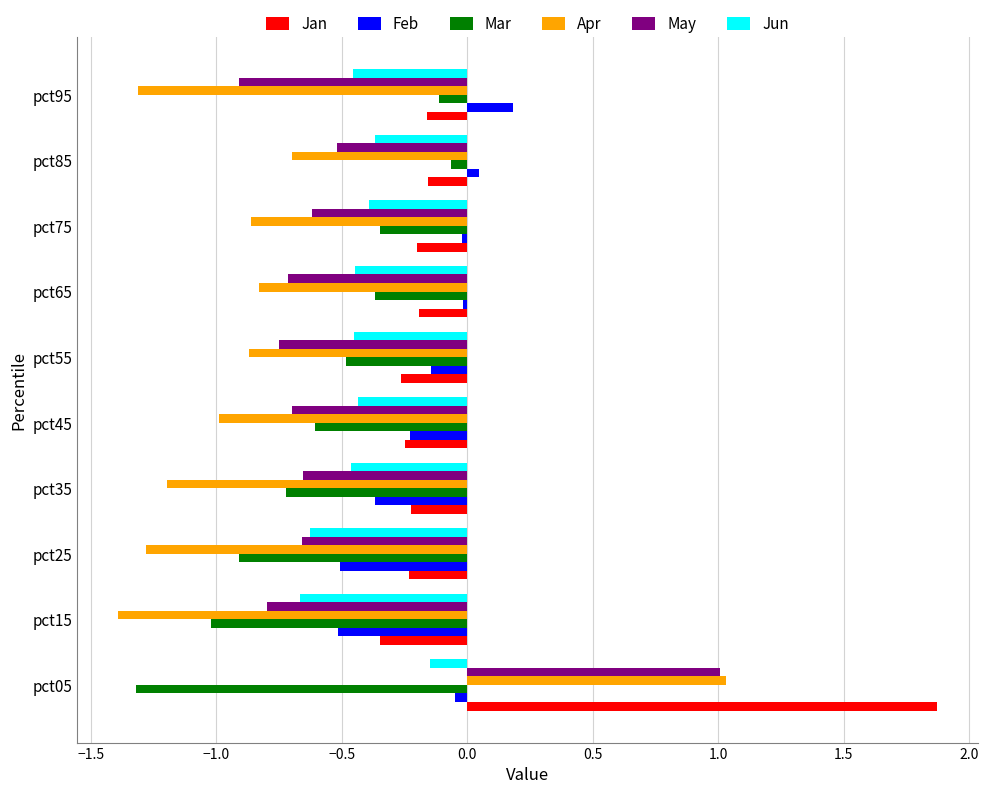

What is the spread (max minus min) of values at pct55?

0.7